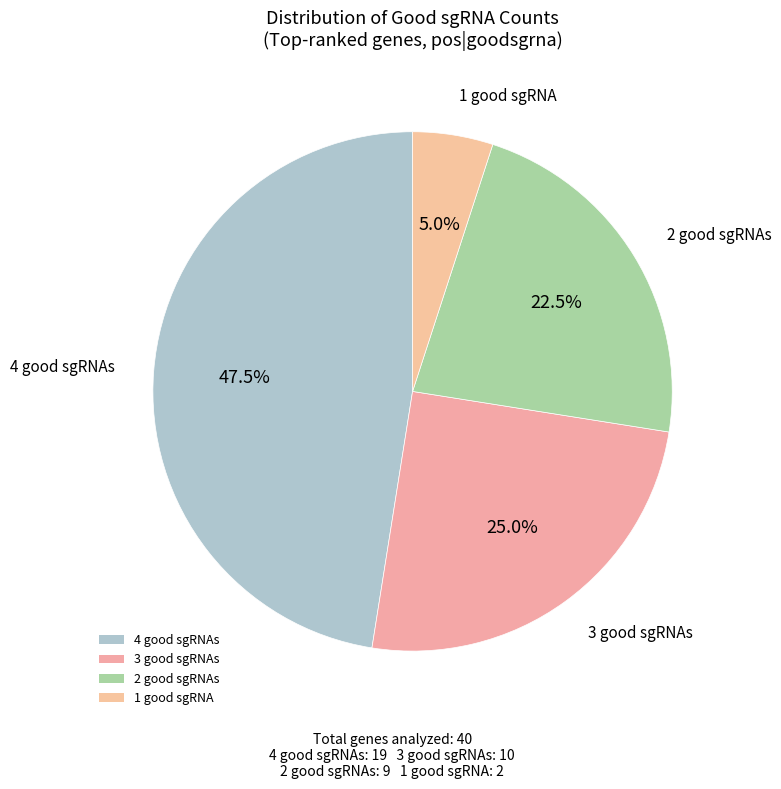

How many segments does this pie chart have?

4